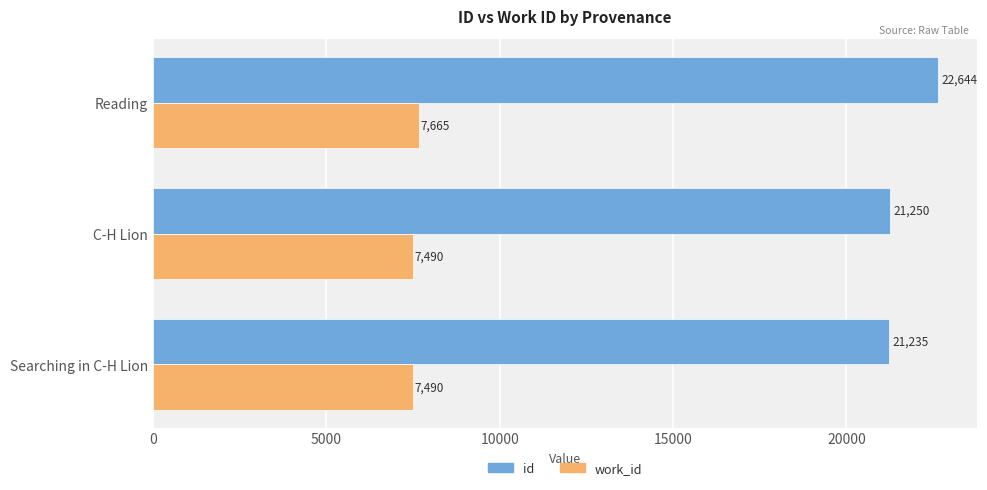

At how many categories does at least one series exceed 19976?

3